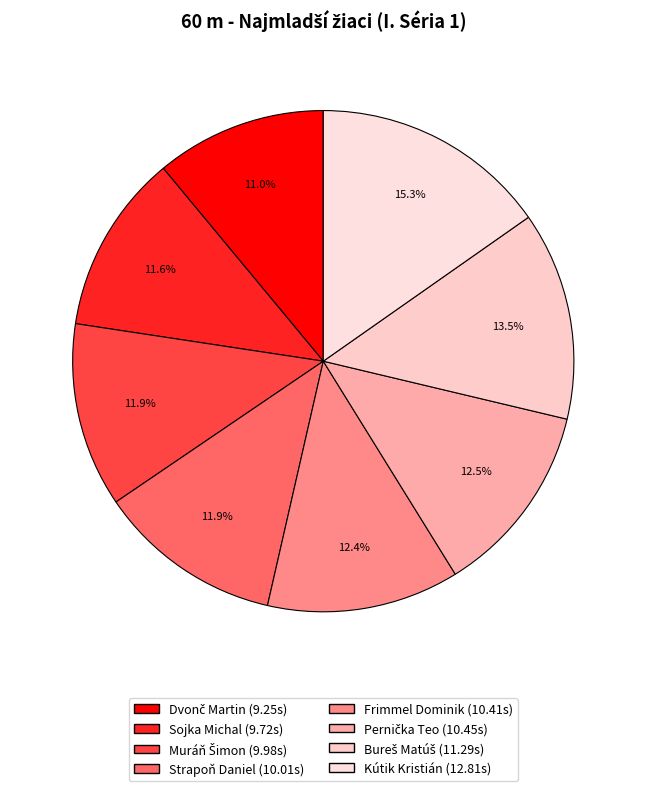

Which category has the smallest portion of the pie?

Dvonč Martin